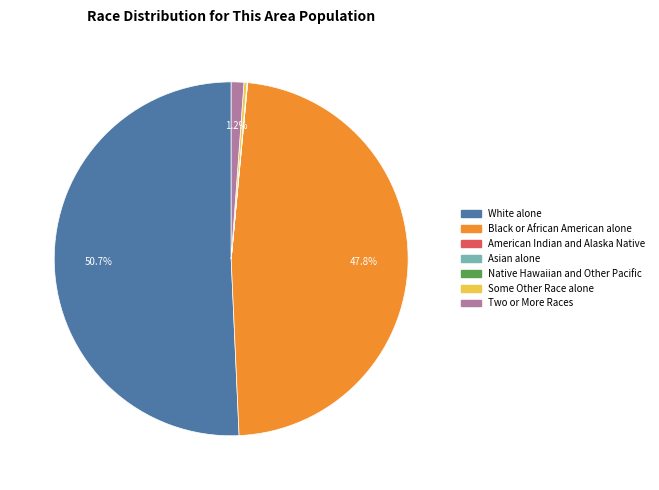

Which slice is the largest?

White alone